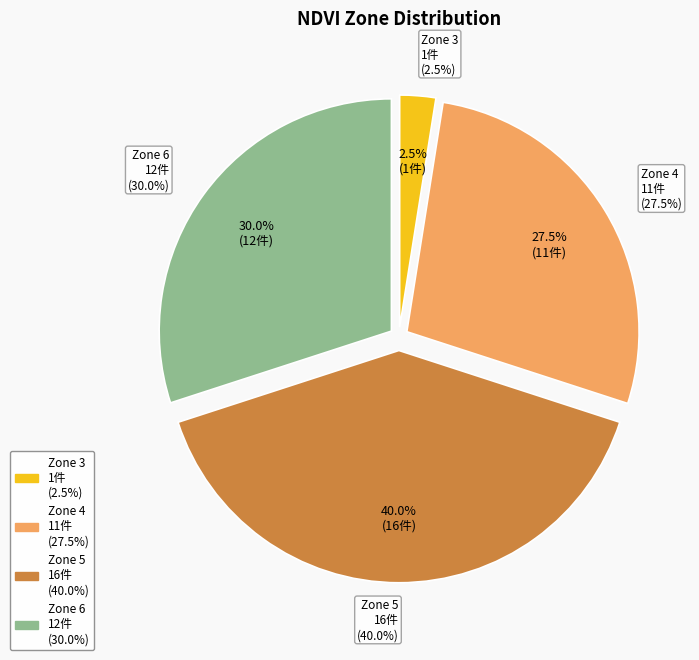

What is the smallest slice in the pie chart?

3